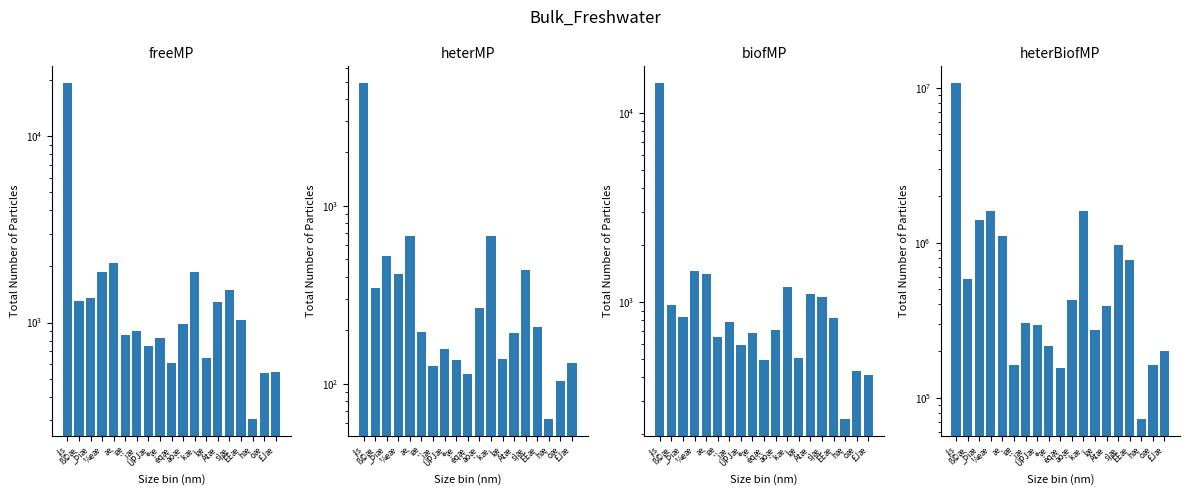

List the series in order of their peak value, lowest first.

heterMP, biofMP, freeMP, heterBiofMP